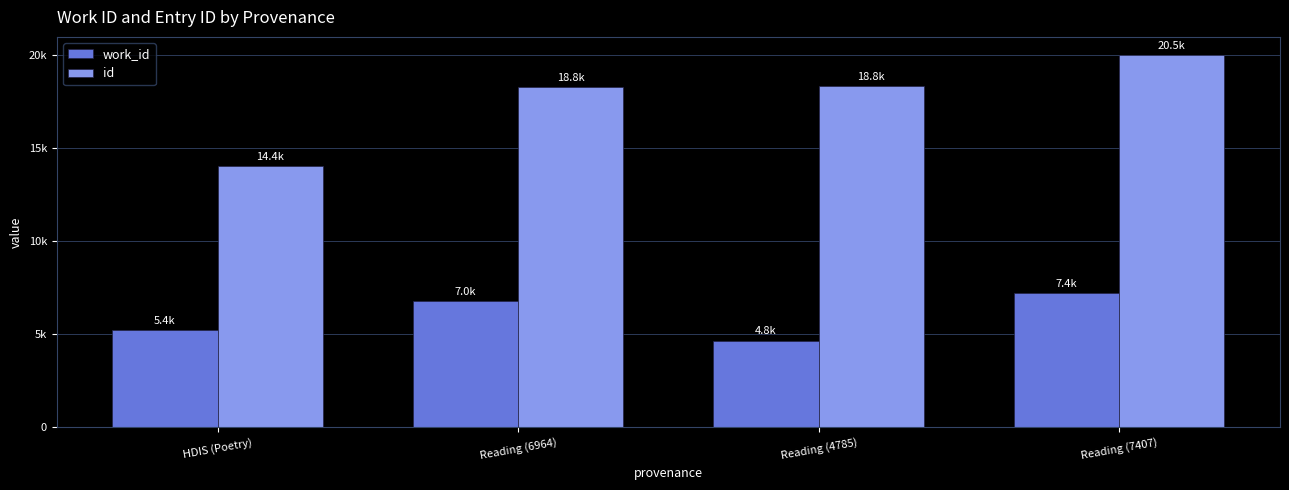

List the labels in order of id value, smallest first.

HDIS (Poetry), Reading (6964), Reading (4785), Reading (7407)